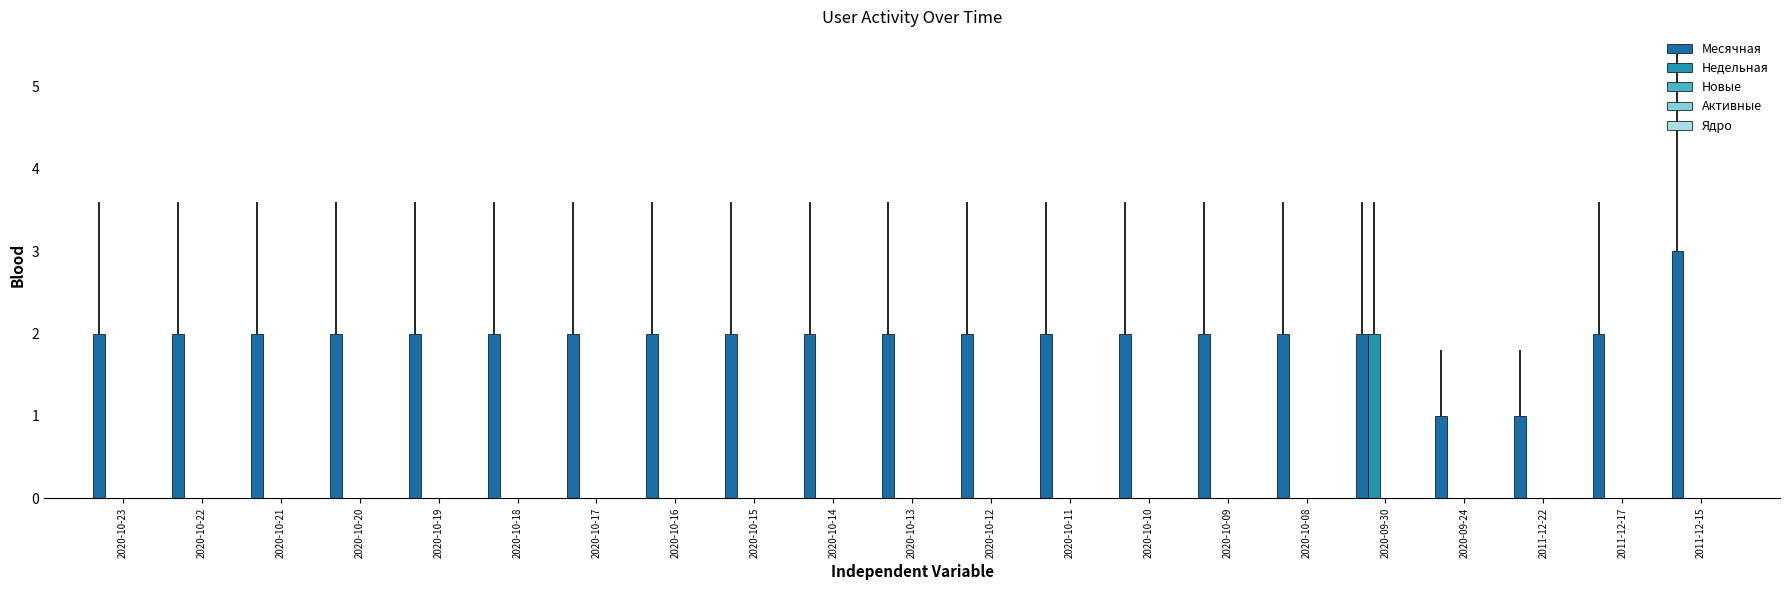

Are the bars grouped side by side (vs. stacked)?

Yes